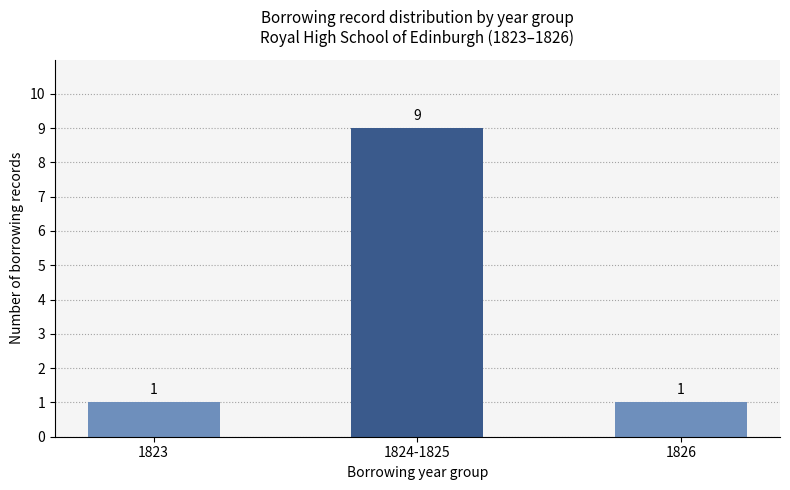

Reading left to right, what are all the values shown in this chart?

1	9	1